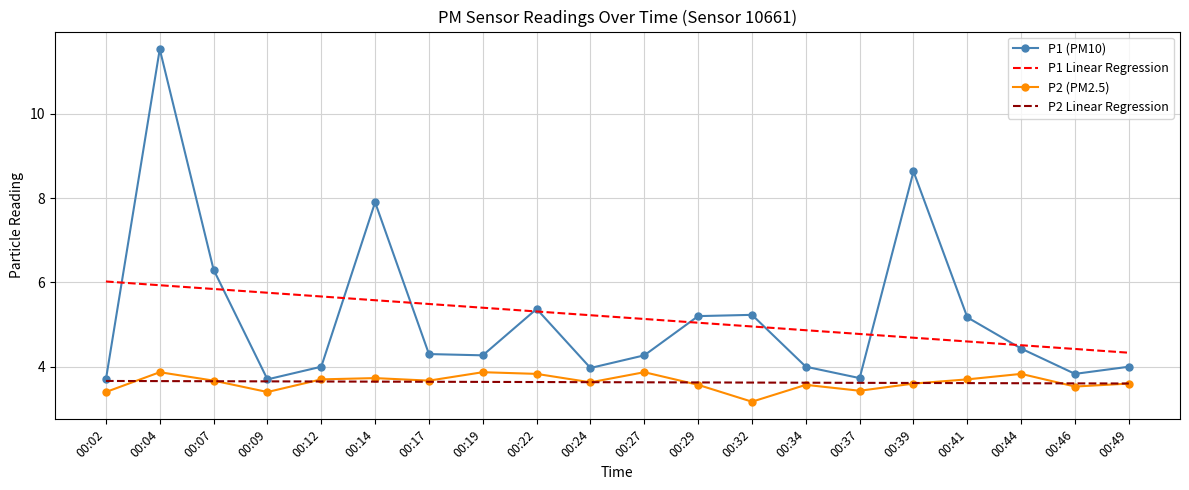

True or false: P2 (PM2.5) has a value of 3.7 at 00:14.

True